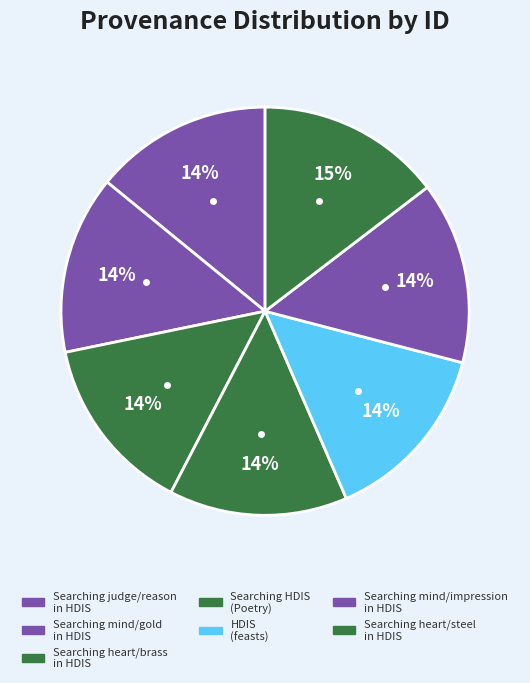

Is there a majority slice in this chart?

No